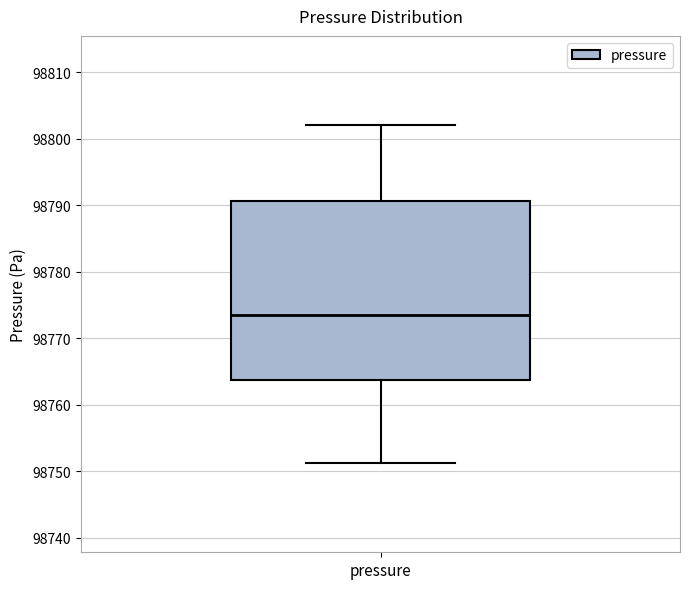

Where does the median line of the box for pressure sit on the y-axis? The values are not printed on the chart, so give them approximately, as read against the axis.

98773